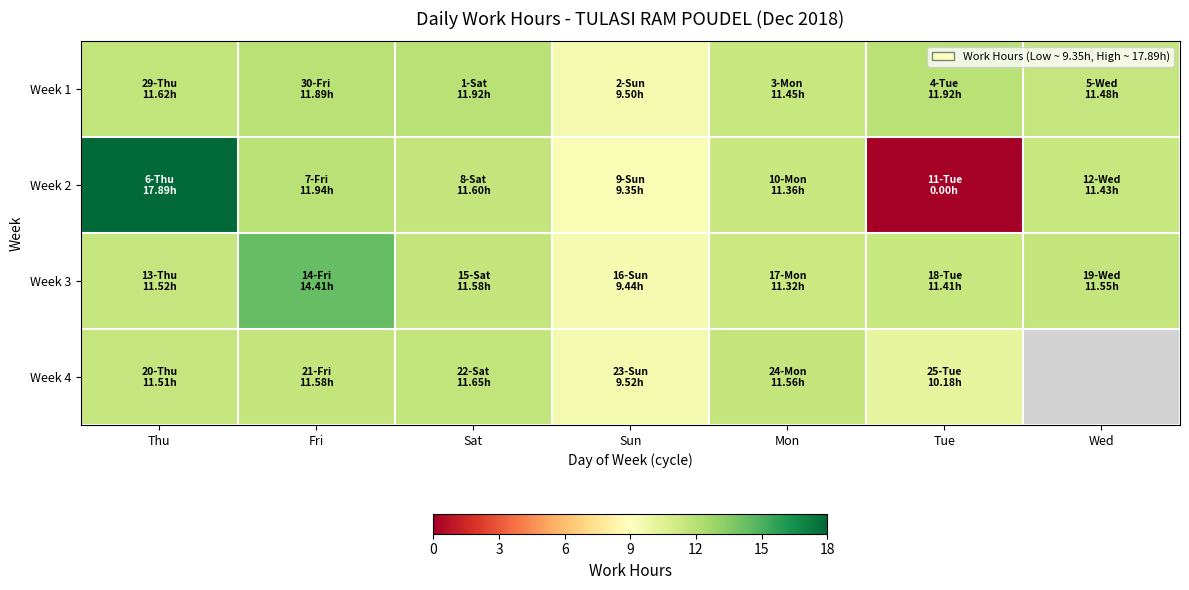

How many data points in Week 2 are above 11?

5